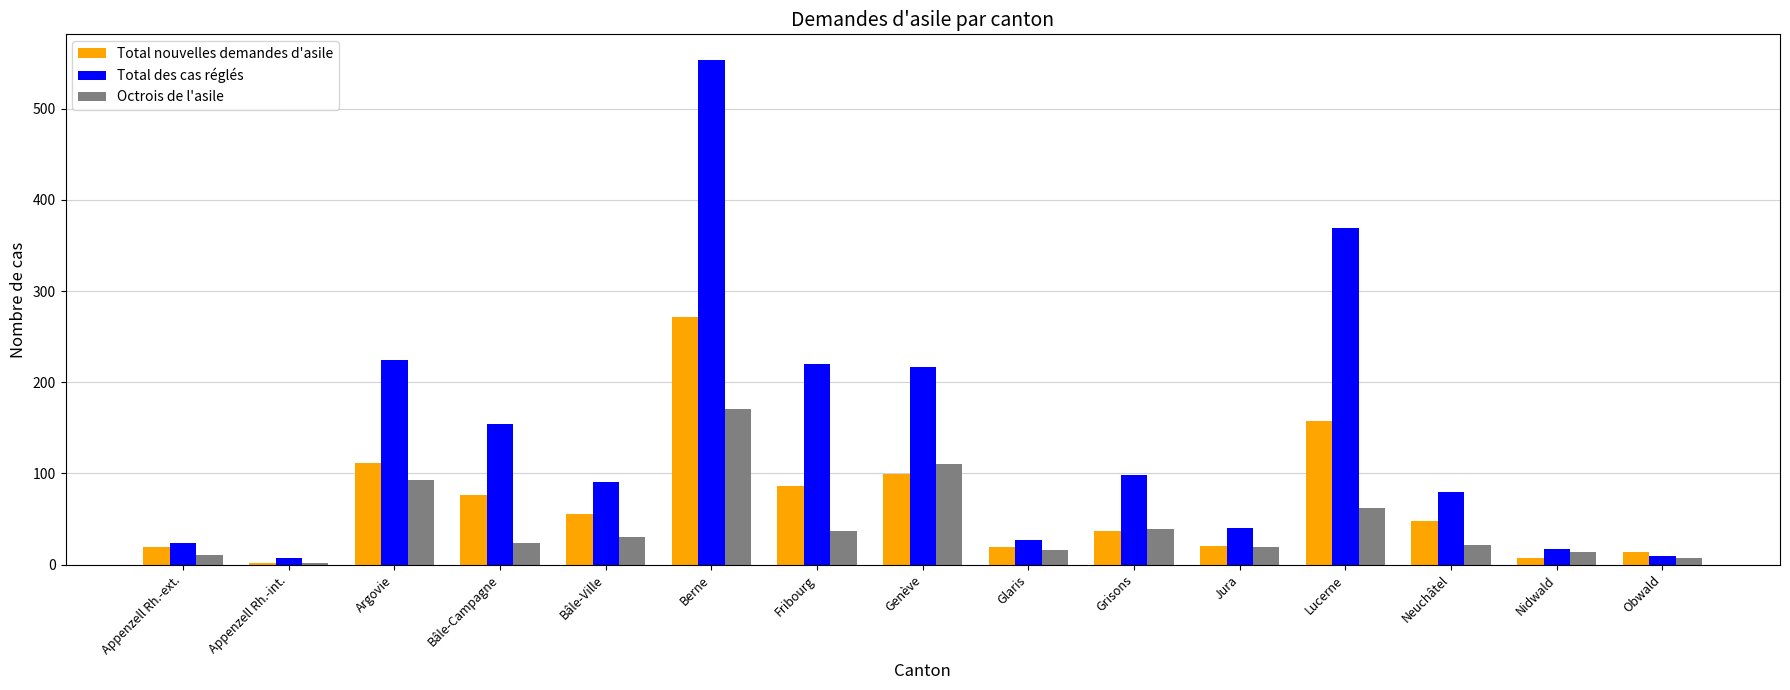

Where does the Total nouvelles demandes d'asile series first go above 48?

Argovie